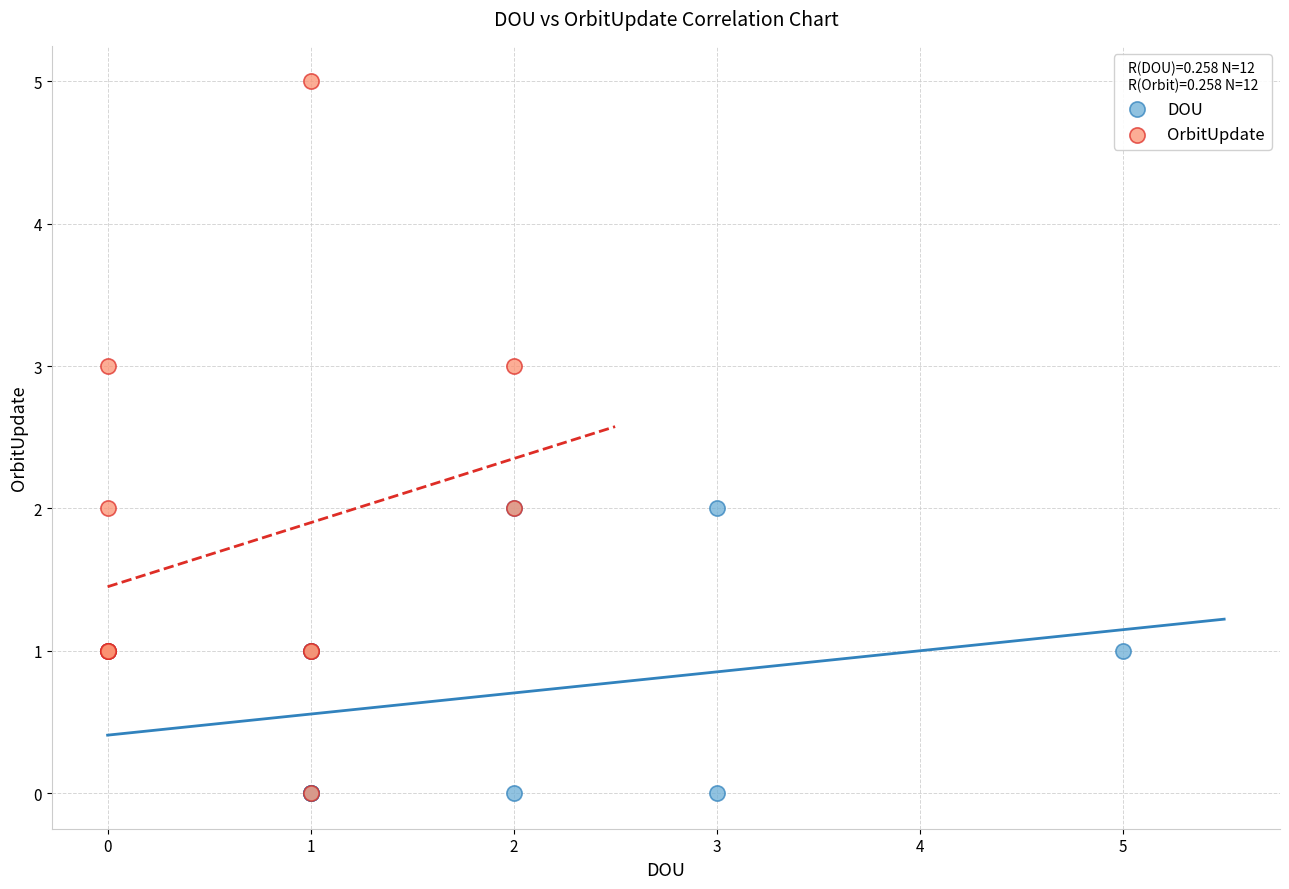

Which series has the widest spread of Y values?

OrbitUpdate